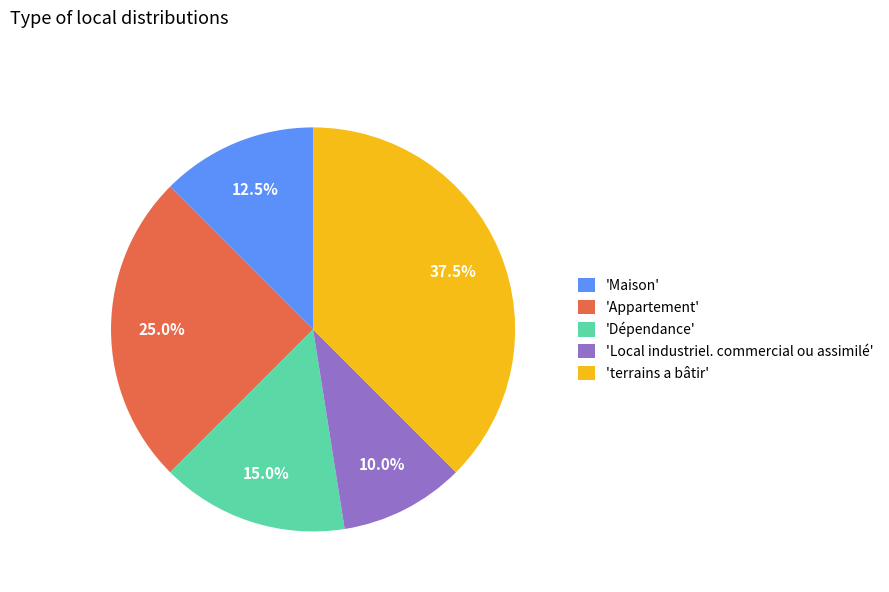

What is the largest slice in the pie chart?

'terrains a bâtir'